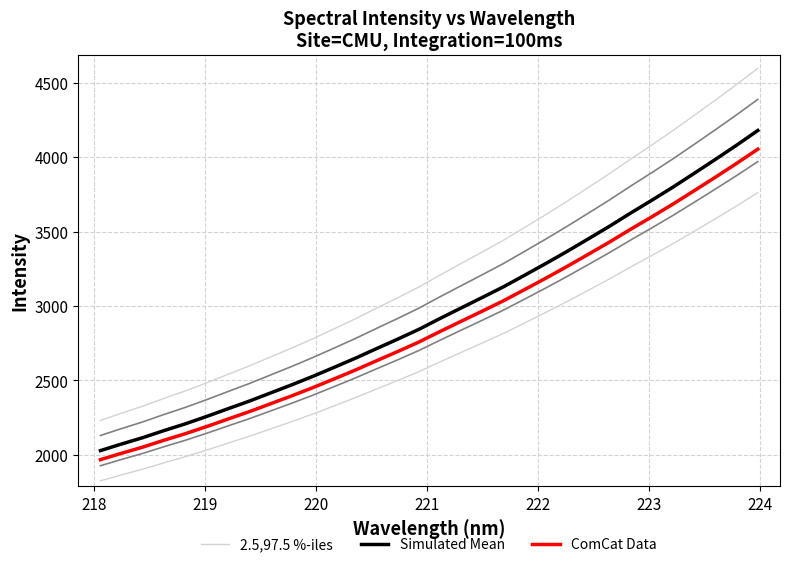

Reading right to left, transcribe all the data shown in this chart.

2.5,97.5 %-iles: 4596.2	4487.6	4382.8	4280.1	4178.3	4081.2	3986.6	3888.9	3795.6	3703.4	3614.0	3527.5	3441.9	3362.9	3285.4	3207.3	3126.8	3054.5	2984.2	2913.2	2845.9	2779.6	2716.7	2656.6	2596.5	2540.4	2483.6	2429.5	2379.7	2327.7	2280.6	2231.6
Simulated Mean: 4178.3	4079.7	3984.3	3891.0	3798.5	3710.2	3624.1	3535.3	3450.5	3366.7	3285.5	3206.8	3129.0	3057.2	2986.7	2915.7	2842.5	2776.8	2712.9	2648.4	2587.1	2526.9	2469.7	2415.1	2360.4	2309.5	2257.8	2208.6	2163.4	2116.1	2073.3	2028.8
ComCat Data: 4053.0	3957.3	3864.8	3774.2	3684.5	3598.9	3515.4	3429.3	3347.0	3265.7	3186.9	3110.6	3035.1	2965.5	2897.1	2828.2	2757.3	2693.5	2631.5	2568.9	2509.5	2451.1	2395.6	2342.6	2289.6	2240.2	2190.1	2142.3	2098.5	2052.6	2011.1	1967.9